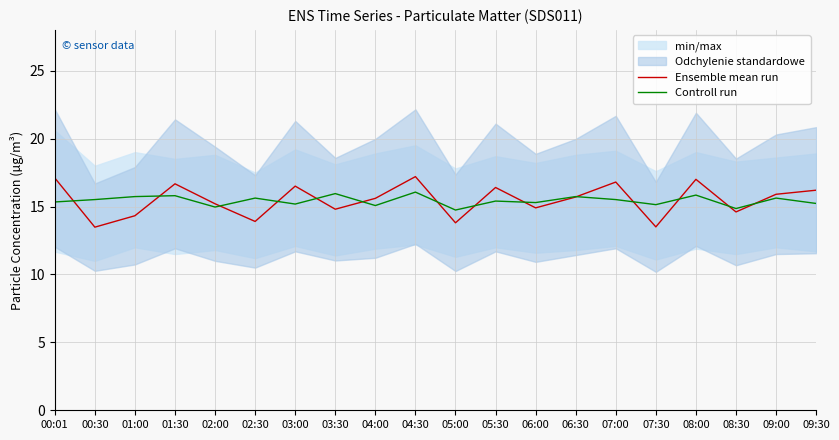

True or false: Controll run has a value of 15.7 at 06:30.

True